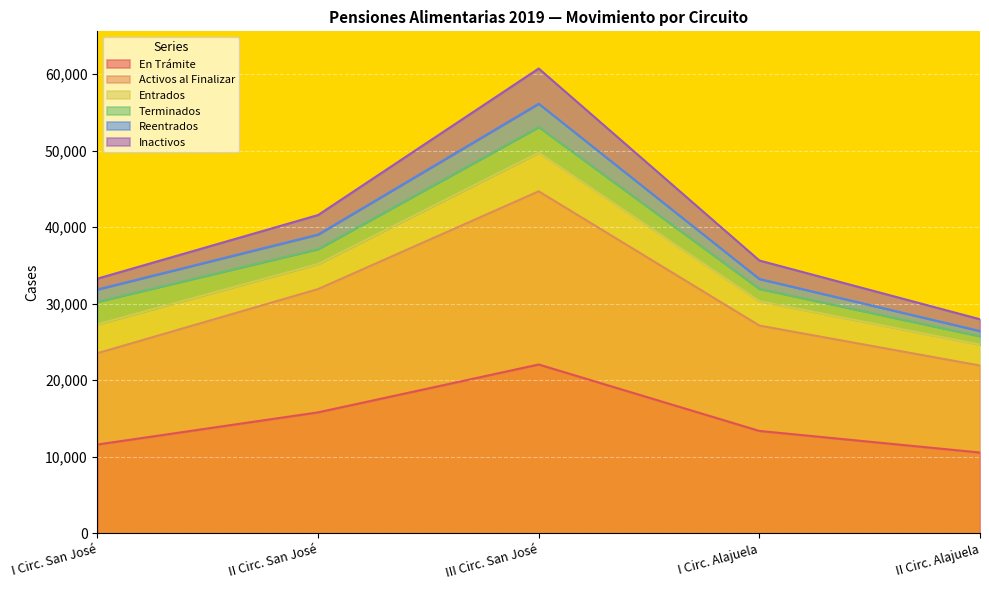

What is the total value across all series at III Circ. San José?

60716